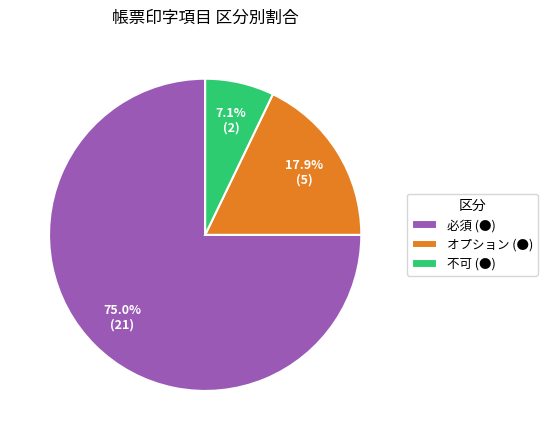

To the nearest percent, what is the difference between the 必須 (●) and 不可 (●) slice percentages?

68%